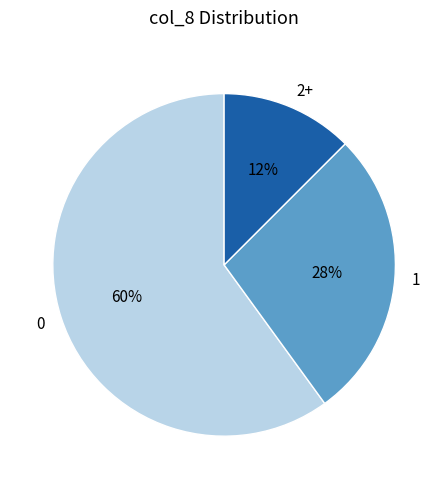

Count the number of slices in the pie.

3